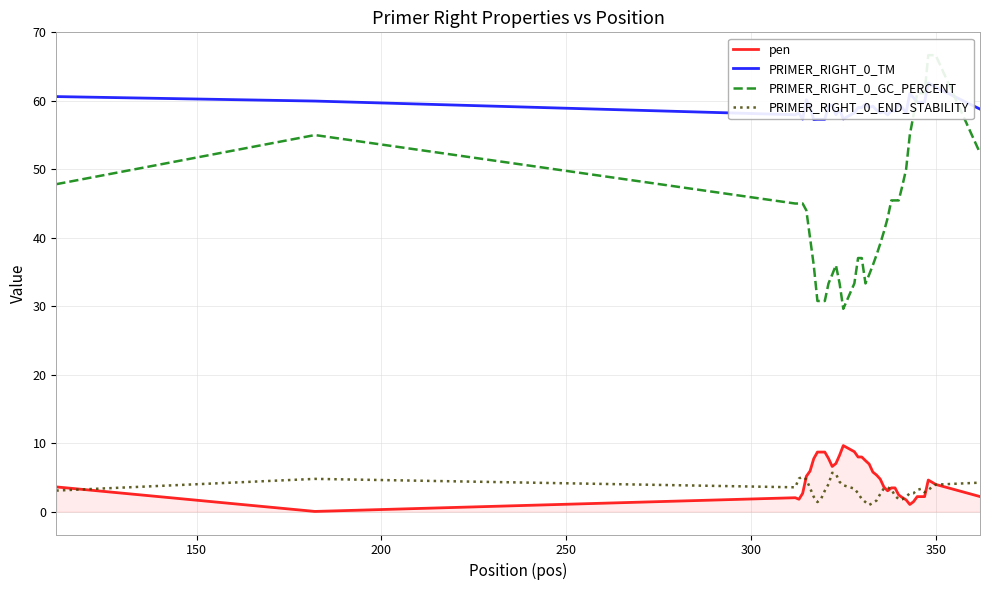

True or false: pen and PRIMER_RIGHT_0_TM cross at least once.

False